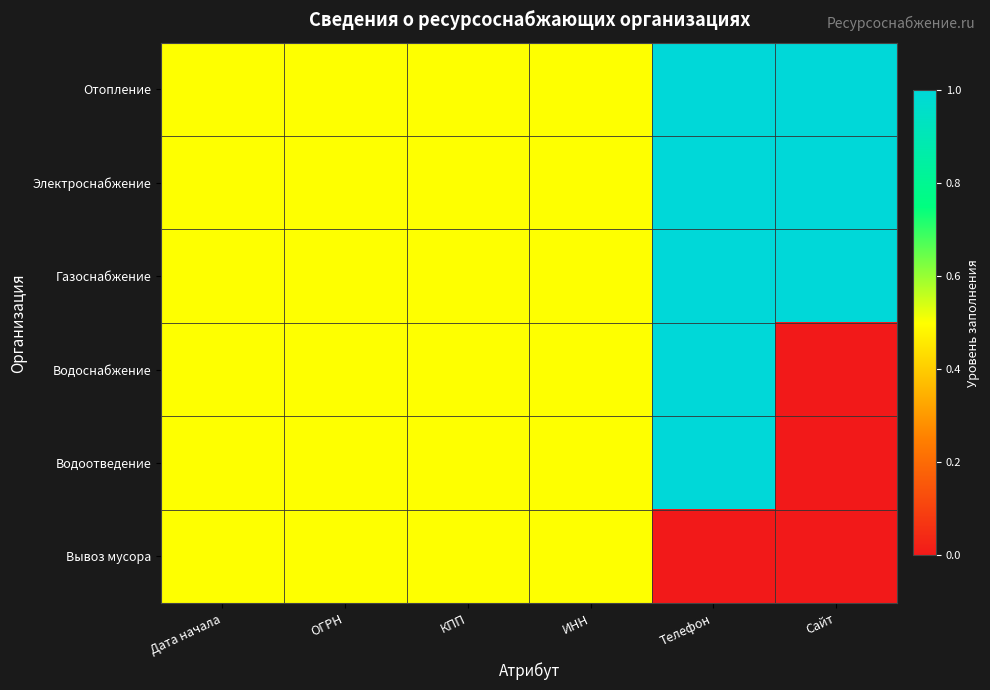

Which series has the largest range (max minus min)?

Водоснабжение